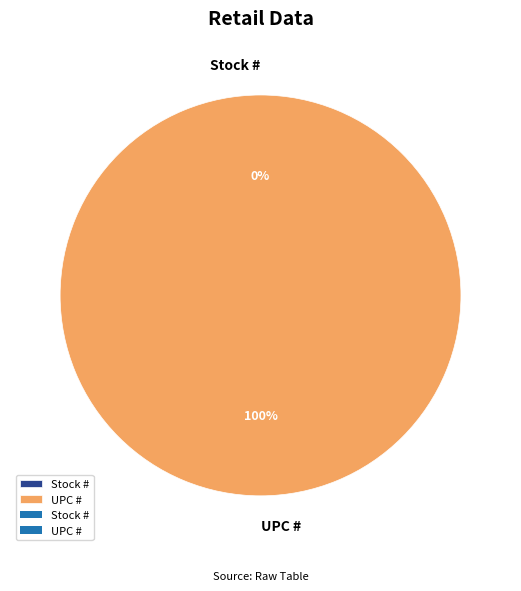

To the nearest percent, what is the average slice percentage?

50%